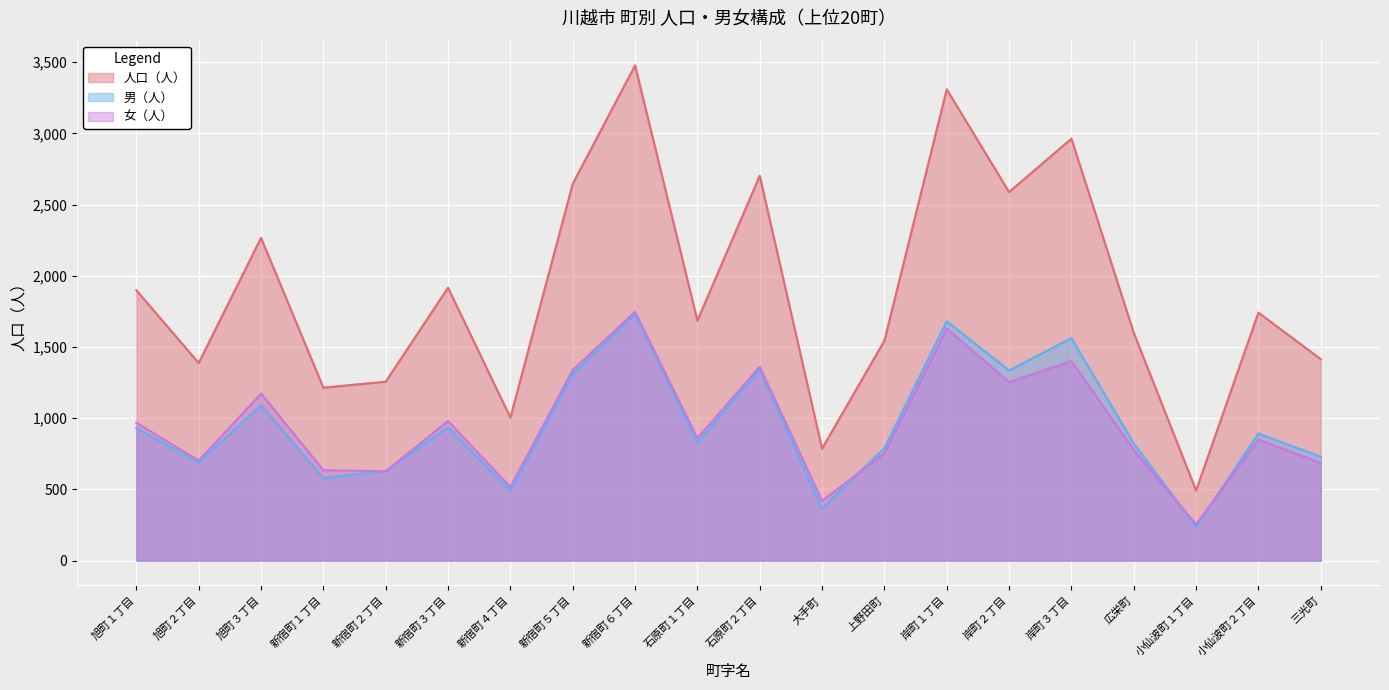

What are all the series names shown in the legend?

人口（人）, 男（人）, 女（人）